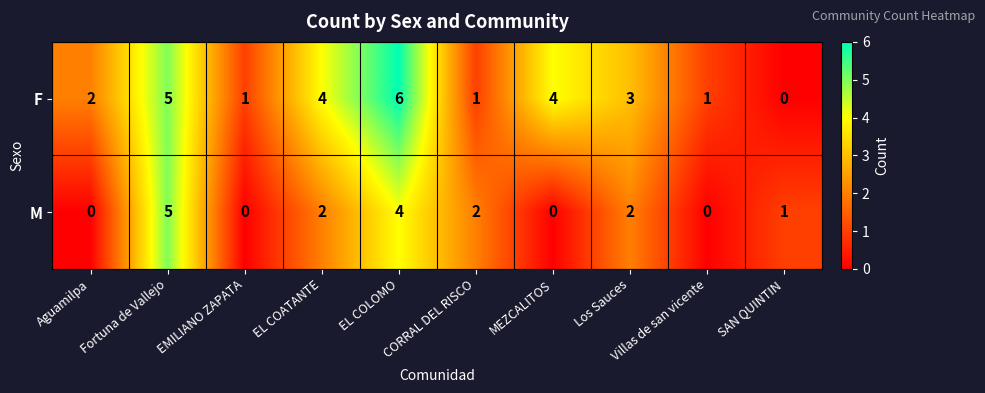

Count the number of categories in the chart.

10